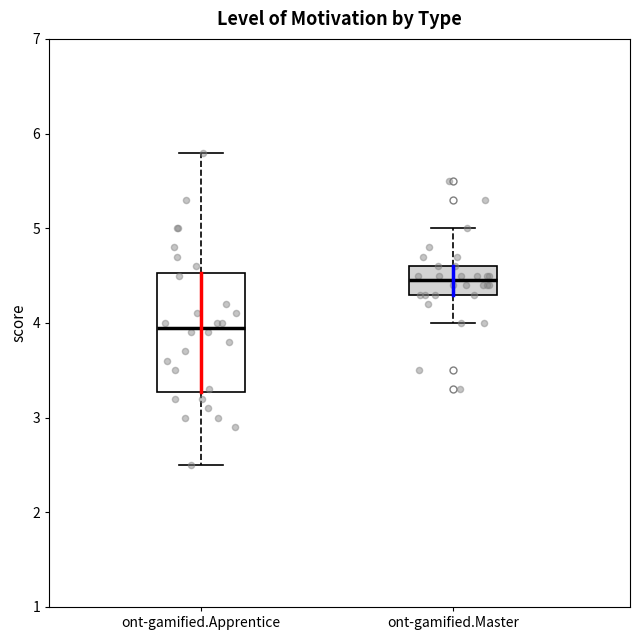

Which box is the tallest, from its lower edge to its upper edge?

ont-gamified.Apprentice